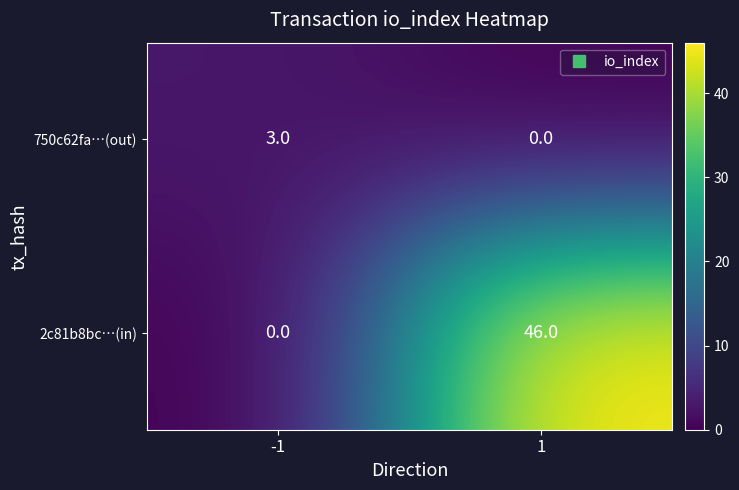

Rank the series by their average value, from lowest to highest.

750c62fa…(out), 2c81b8bc…(in)